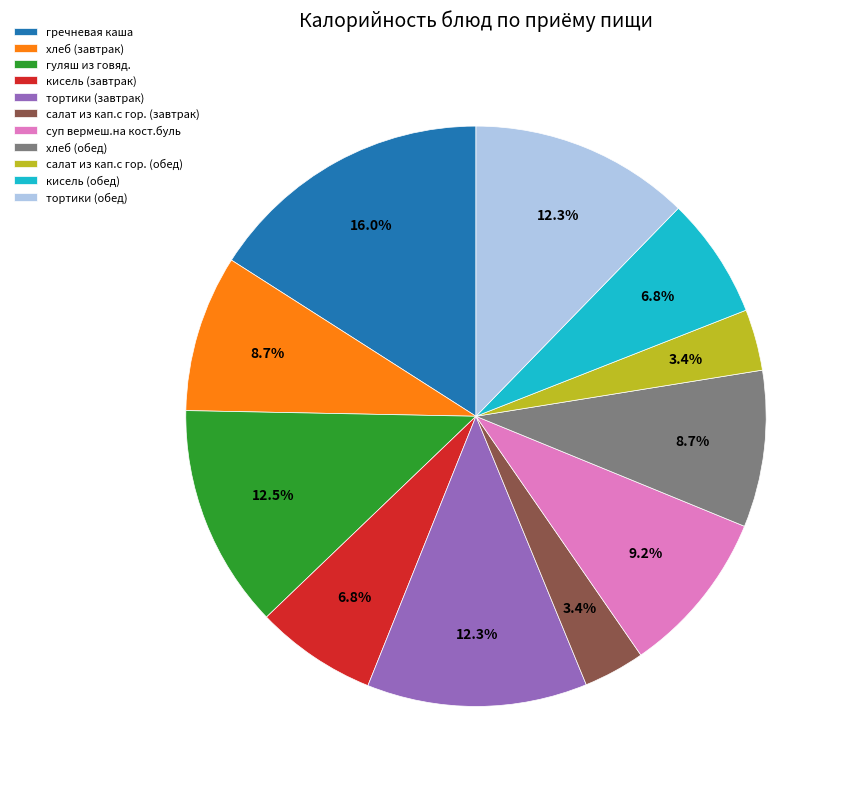

What is the largest slice in the pie chart?

гречневая каша